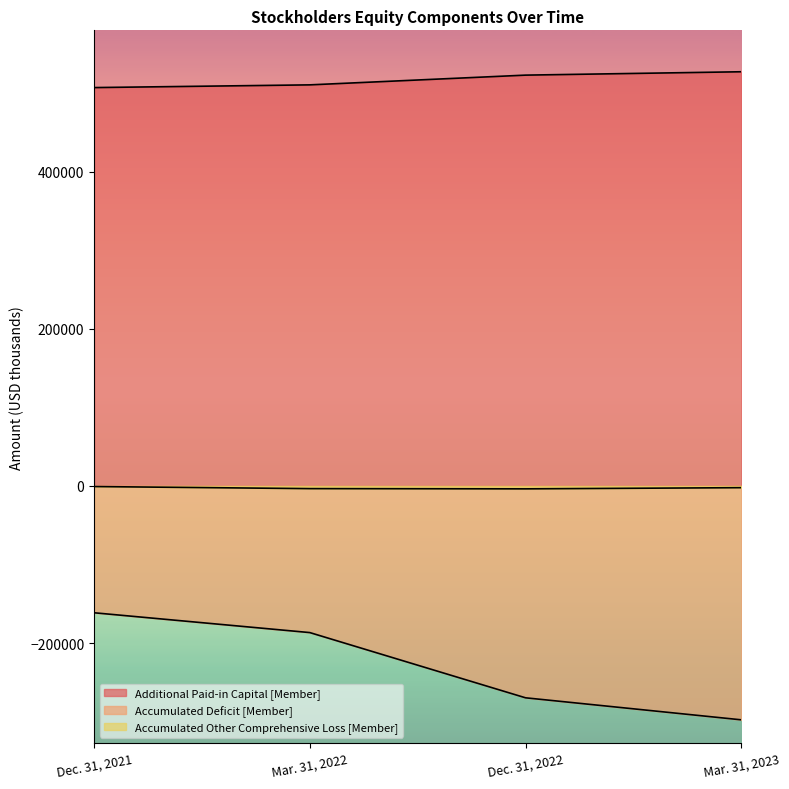

List the series in order of their peak value, highest first.

Additional Paid-in Capital [Member], Accumulated Other Comprehensive Loss [Member], Accumulated Deficit [Member]